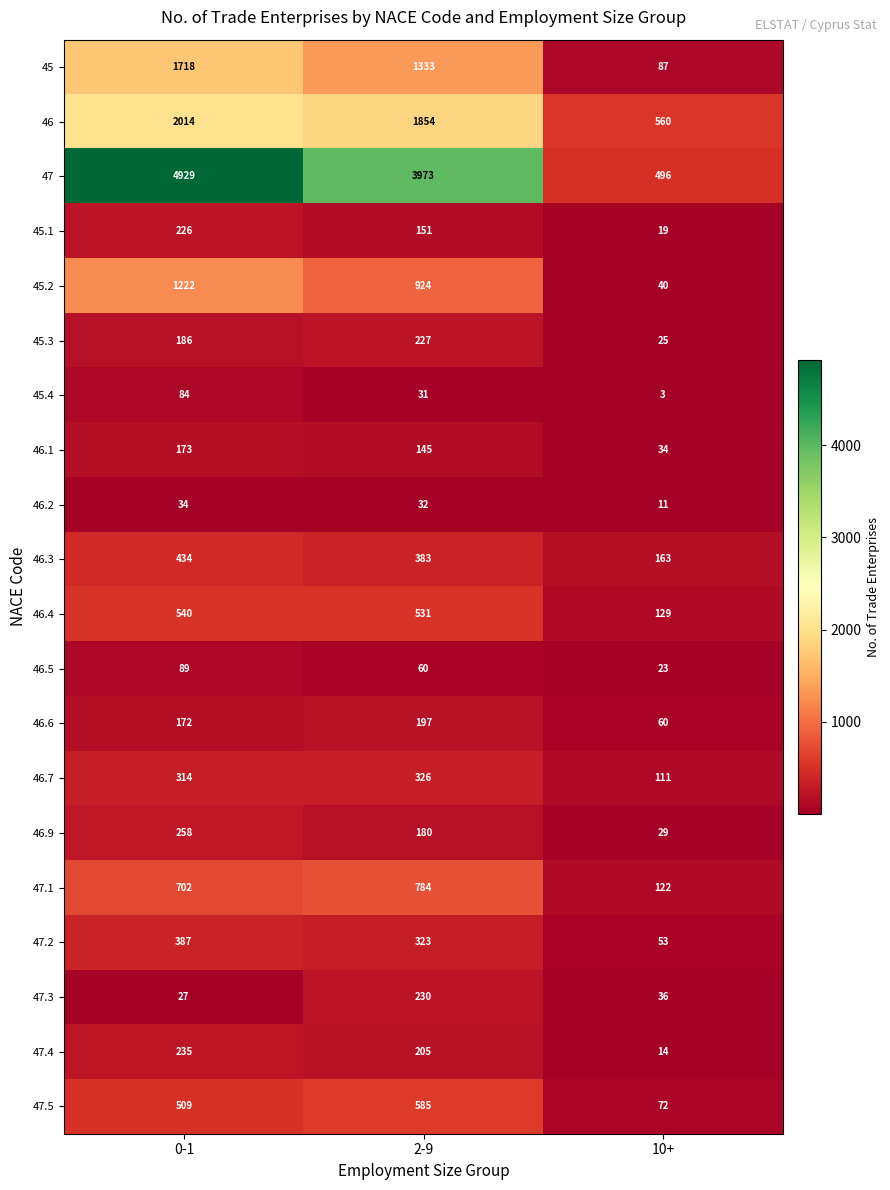

What is the maximum value shown in the chart?

4929